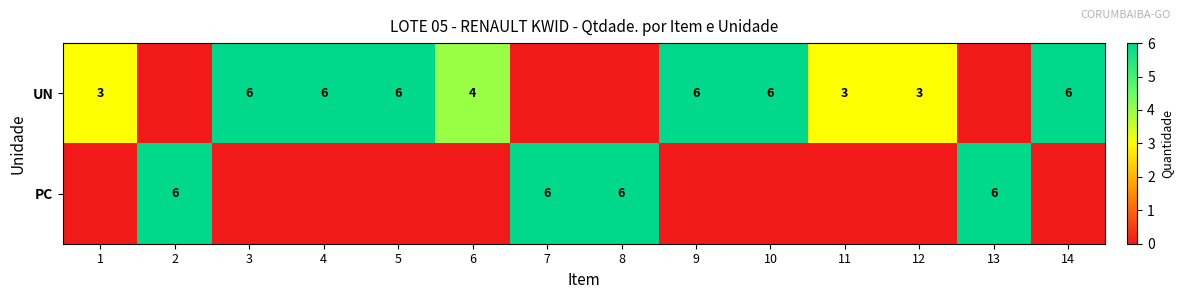

The value of UN at 14 is 9. True or false?

False